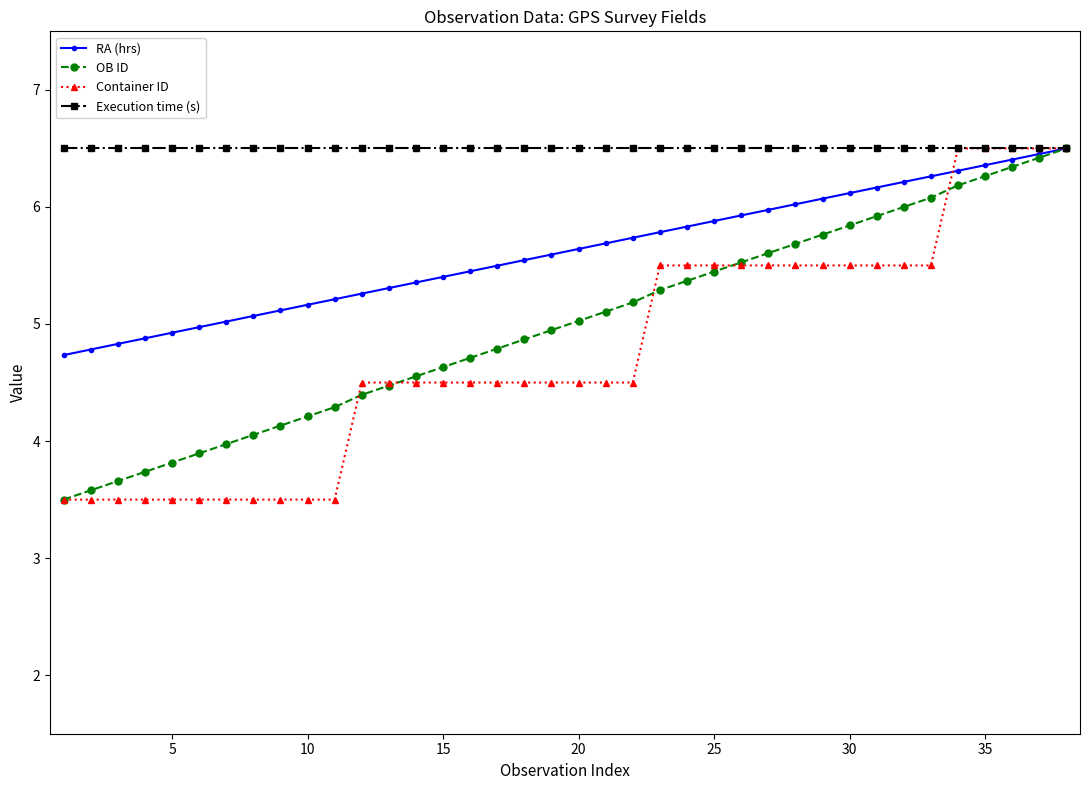

Which series has the largest total across all categories?

Execution time (s)